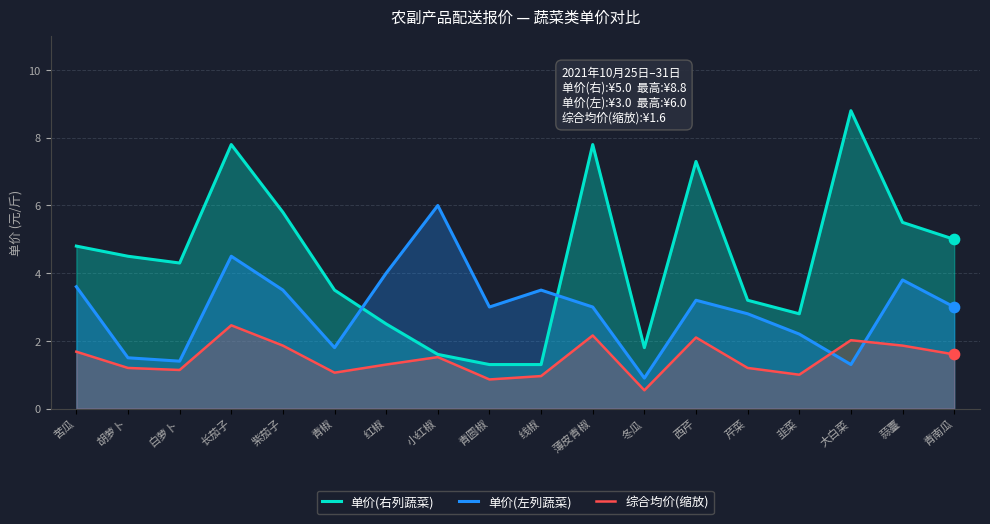

At how many categories does at least one series exceed 2?

17